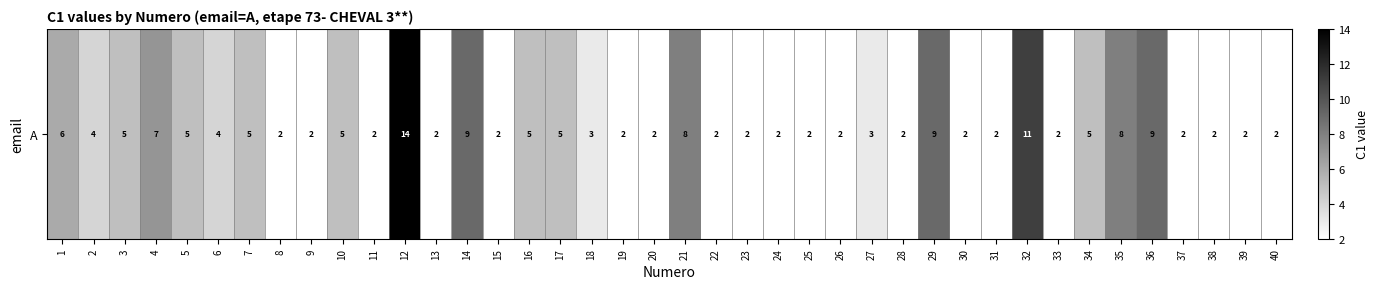

Reading left to right, list all the values displayed in this chart.

6	4	5	7	5	4	5	2	2	5	2	14	2	9	2	5	5	3	2	2	8	2	2	2	2	2	3	2	9	2	2	11	2	5	8	9	2	2	2	2